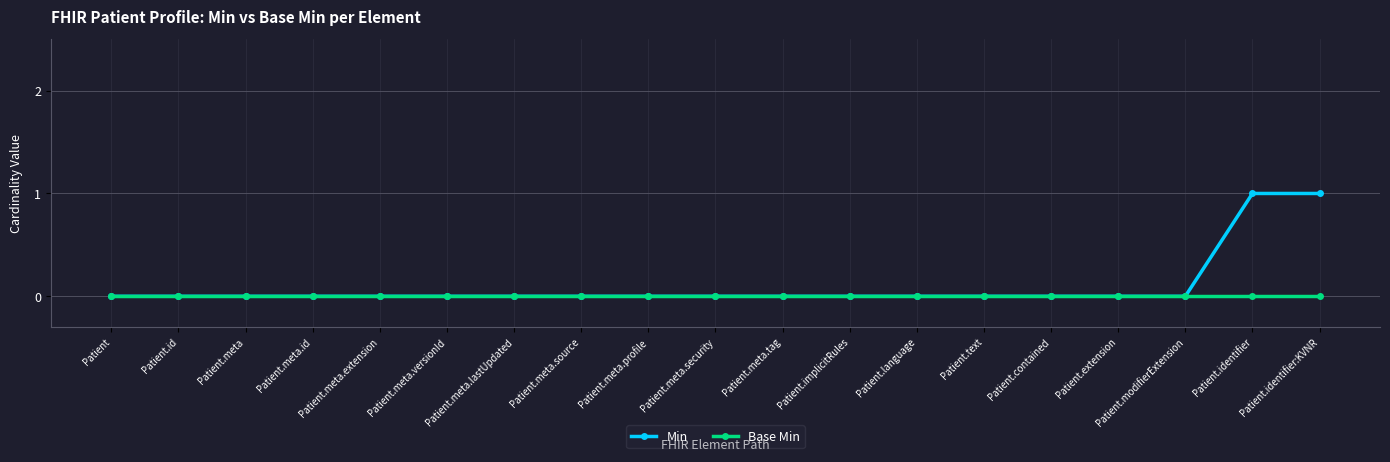

The Min series shows -1 at Patient.meta.source. True or false?

False